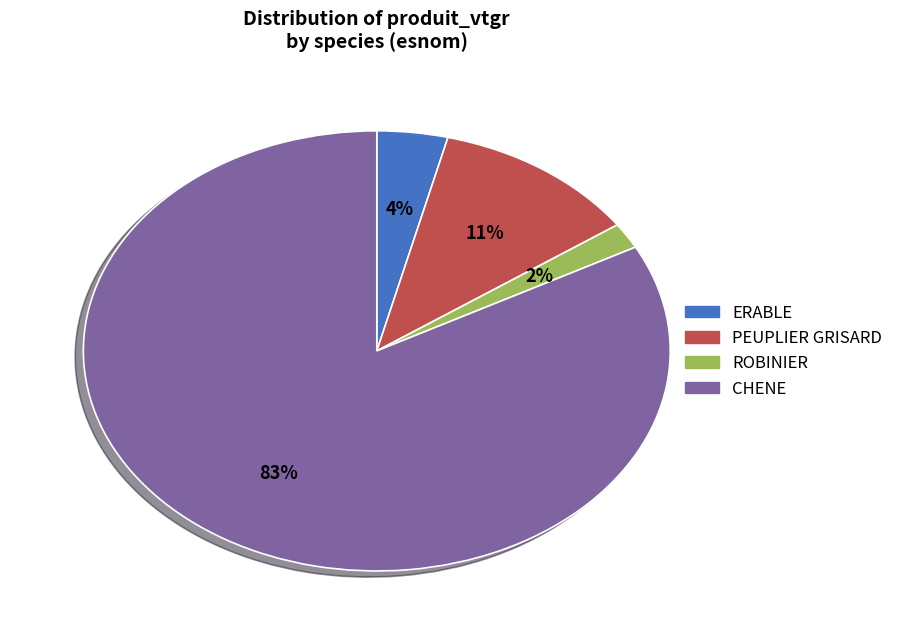

Combined, do PEUPLIER GRISARD and ROBINIER account for over 50%?

No